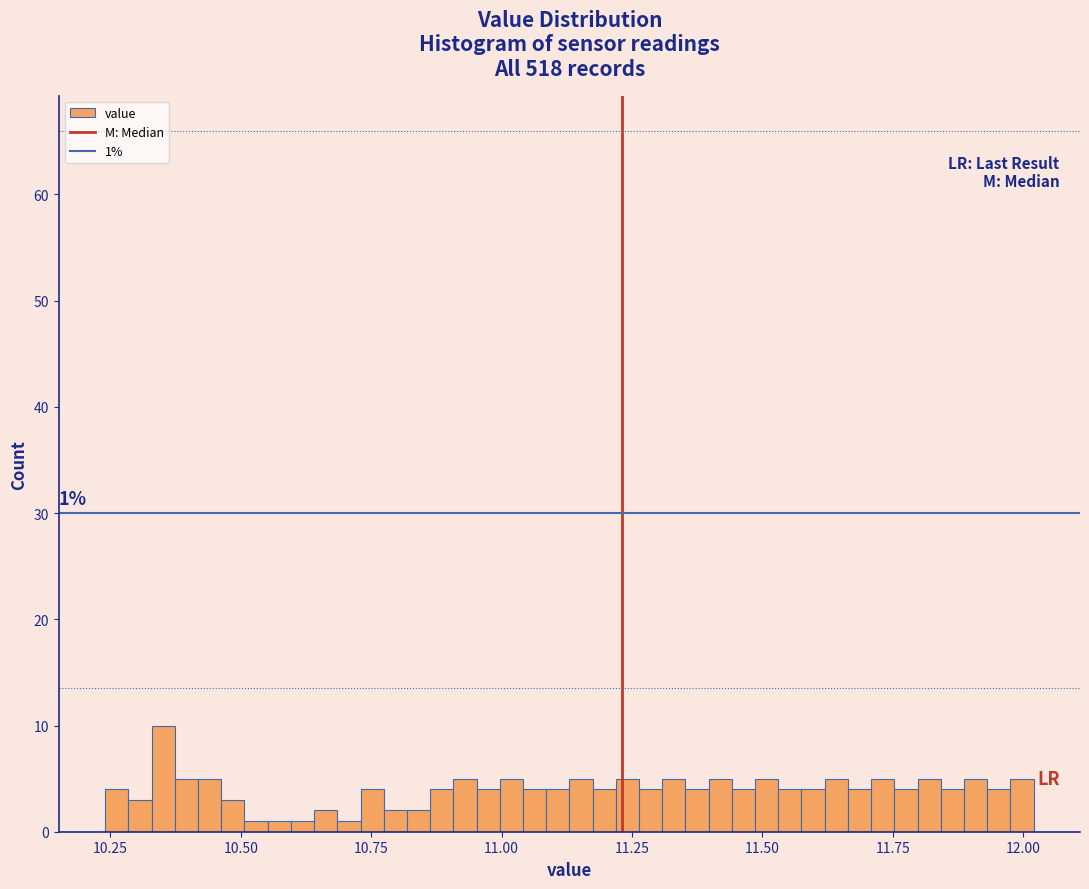

Around what value on the x-axis is the tallest bar? Give the approximate position of its centre, as read against the axis.

10.35